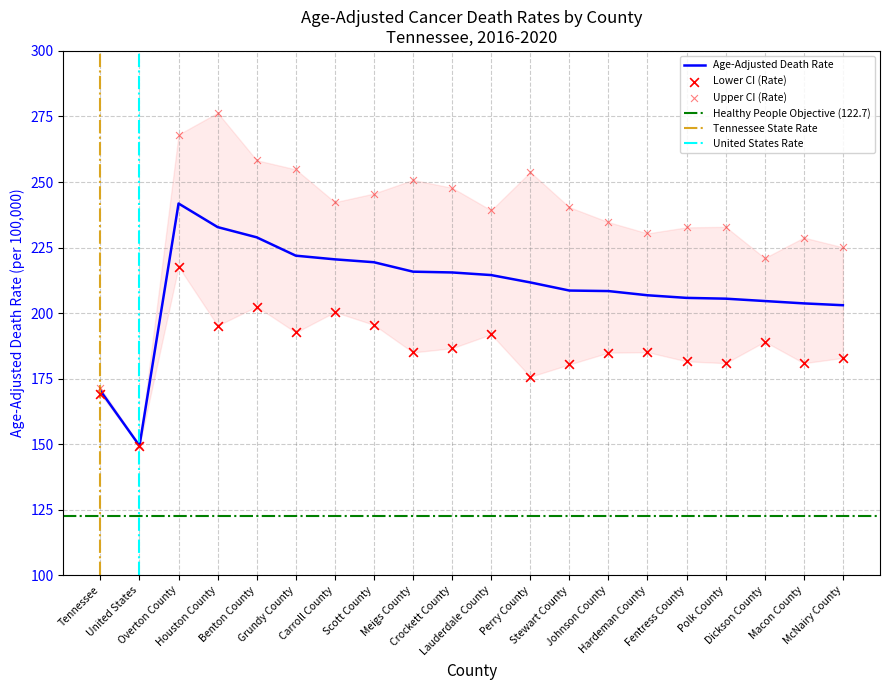

At how many categories does at least one series exceed 212?

18